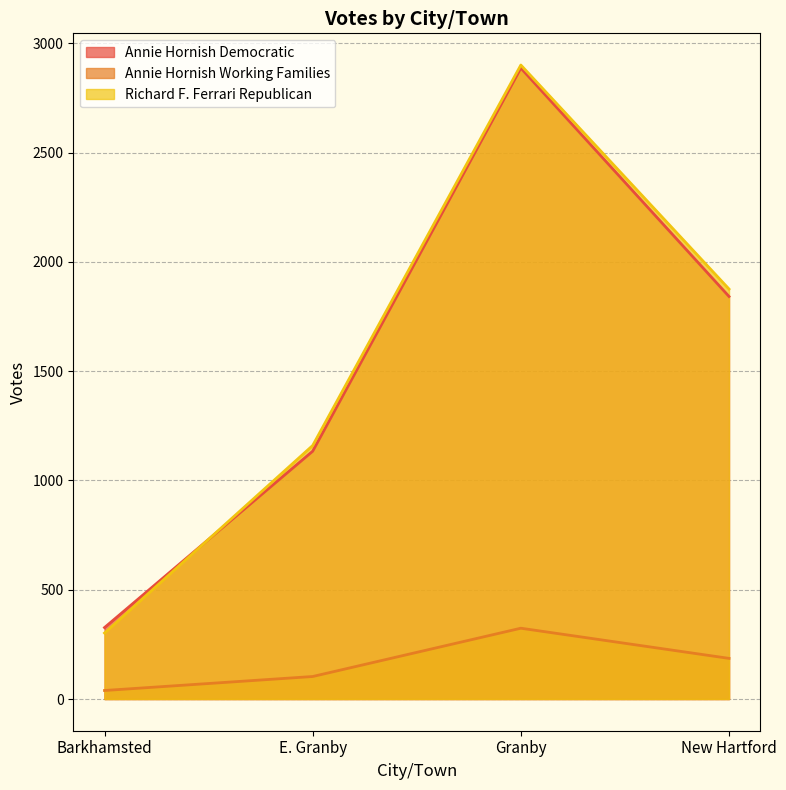

Reading right to left, extract all data points from this chart.

Annie Hornish Democratic: 1842	2887	1134	327
Annie Hornish Working Families: 186	324	103	39
Richard F. Ferrari Republican: 1876	2901	1160	302